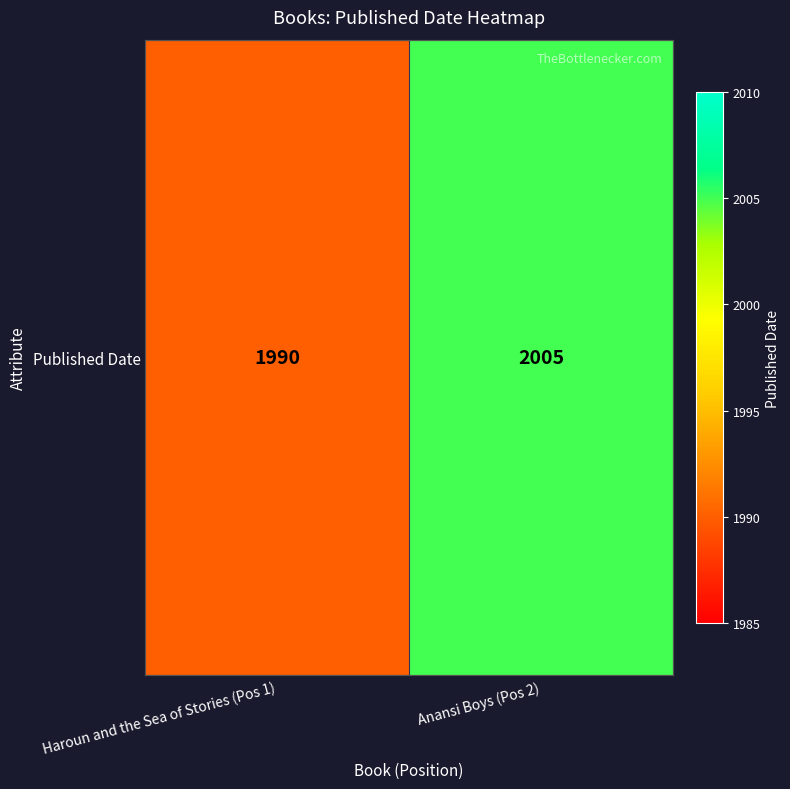

Which has a higher value, Anansi Boys (Pos 2) or Haroun and the Sea of Stories (Pos 1)?

Anansi Boys (Pos 2)